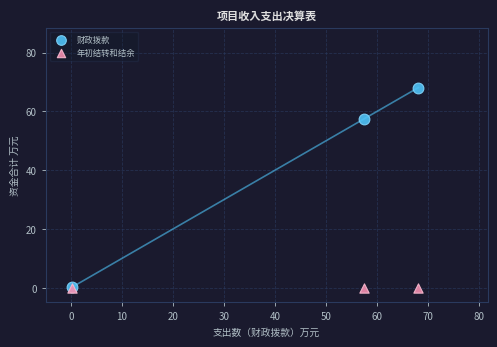

Which series contains the highest Y value?

财政拨款